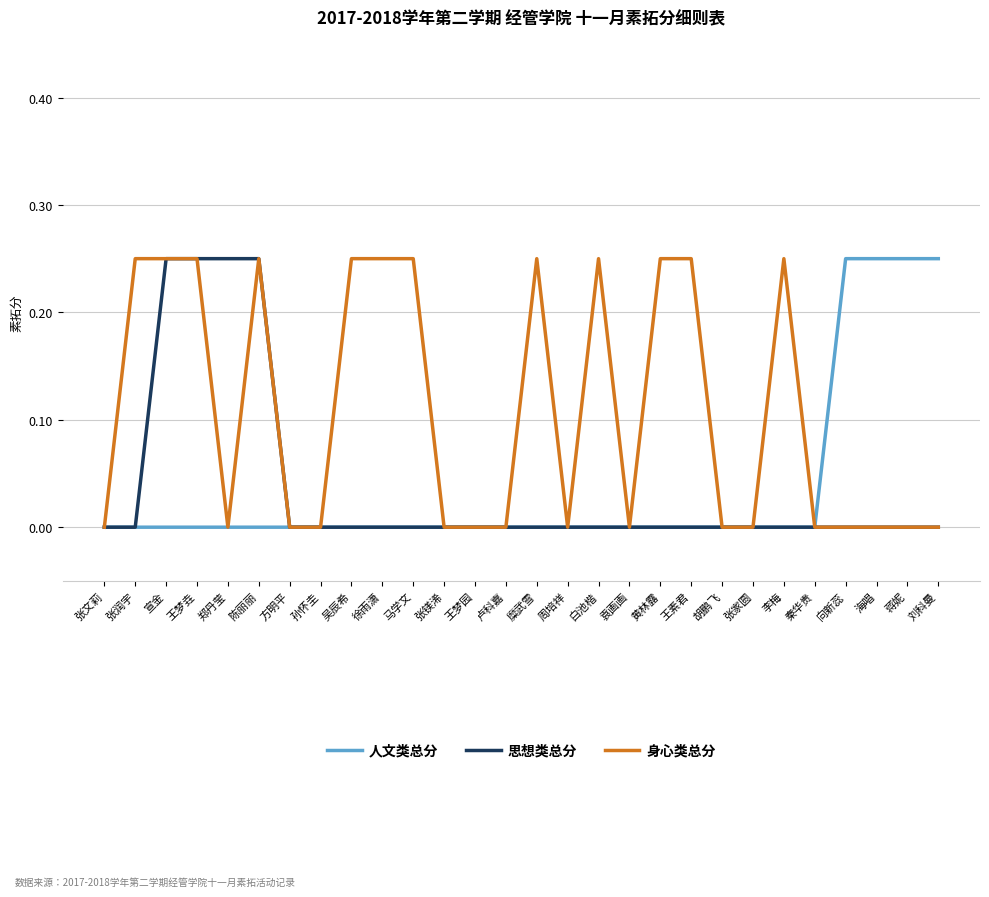

True or false: 人文类总分 has a value of 0.0 at 糜武雪.

True